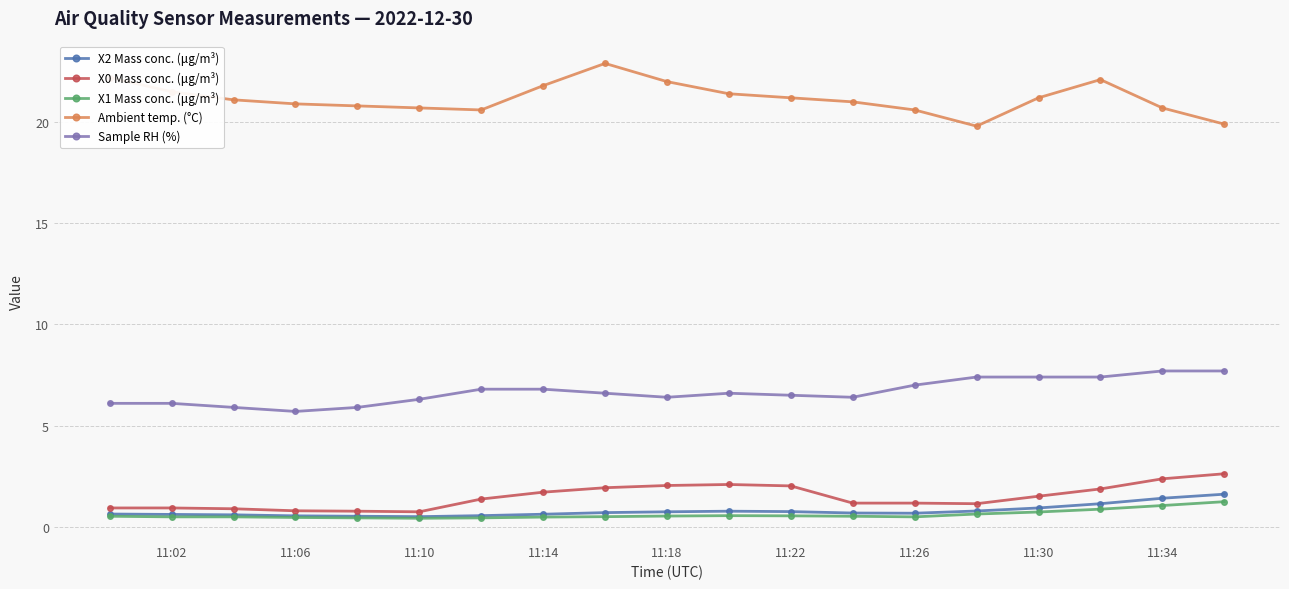

What is the value of the X1 Mass conc. (μg/m³) point at the 11th from the left?

0.6